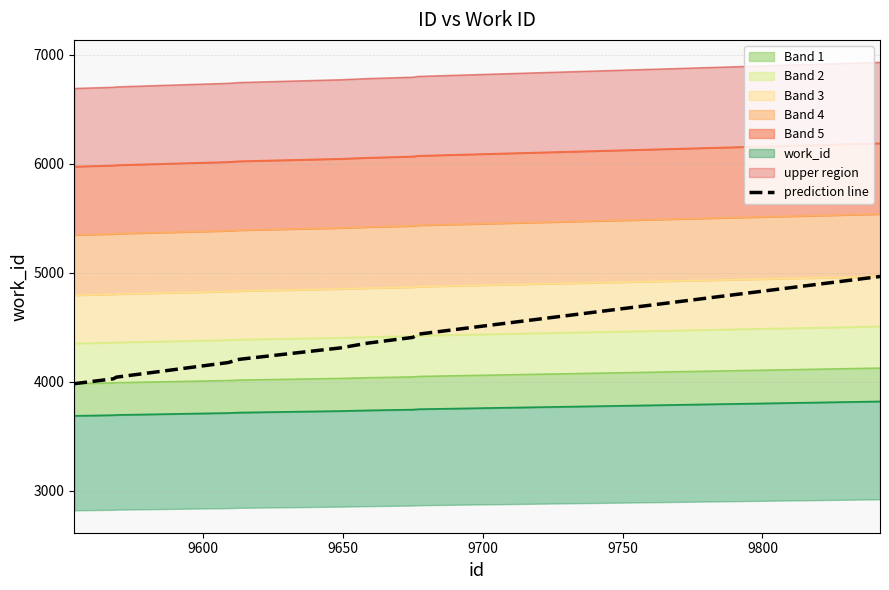

What is the minimum value for prediction line?

3984.1